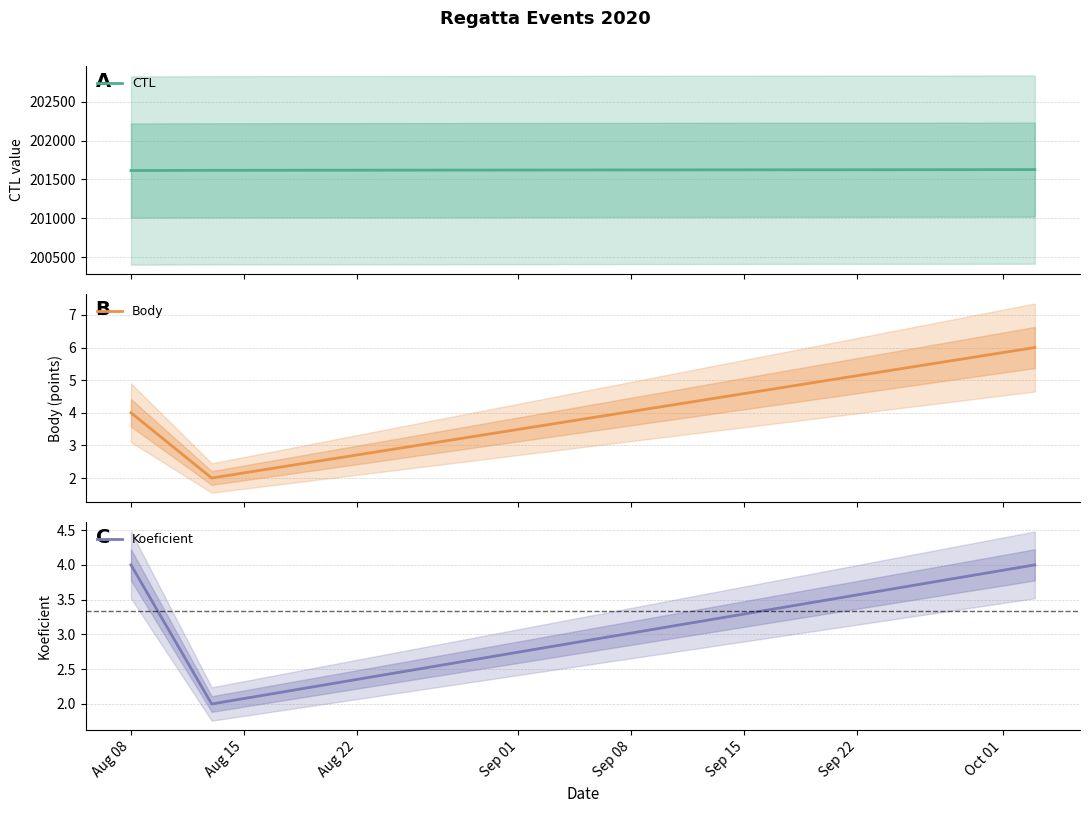

Which series has the largest total across all categories?

CTL